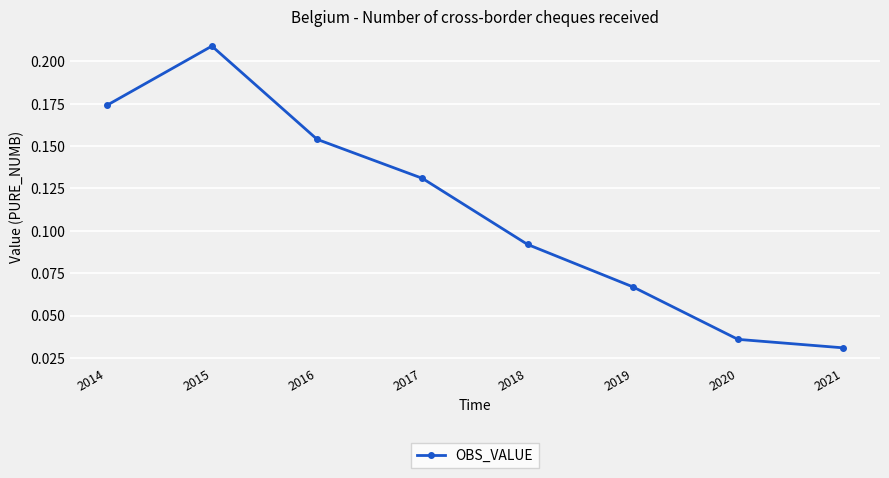

How many categories are shown in the chart?

8